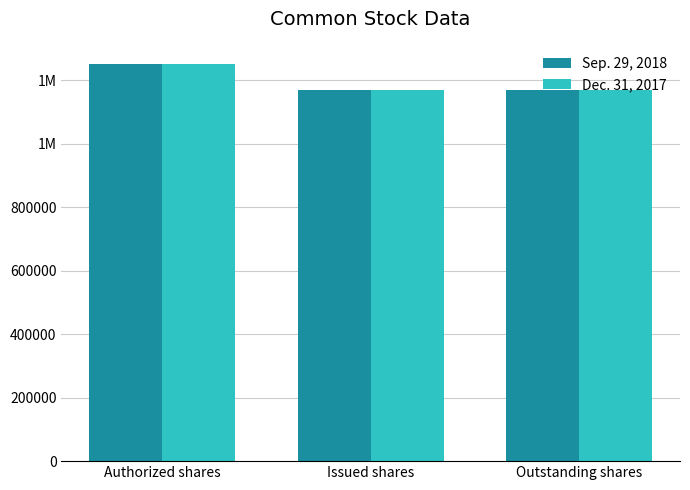

Rank the categories by Sep. 29, 2018 value from highest to lowest.

Authorized shares, Issued shares, Outstanding shares